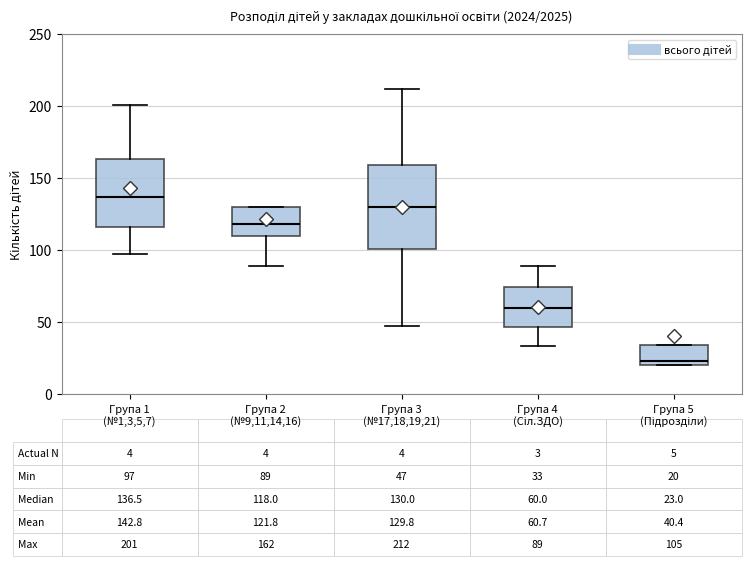

Which box's median line is the highest?

Група 1 (№1,3,5,7)